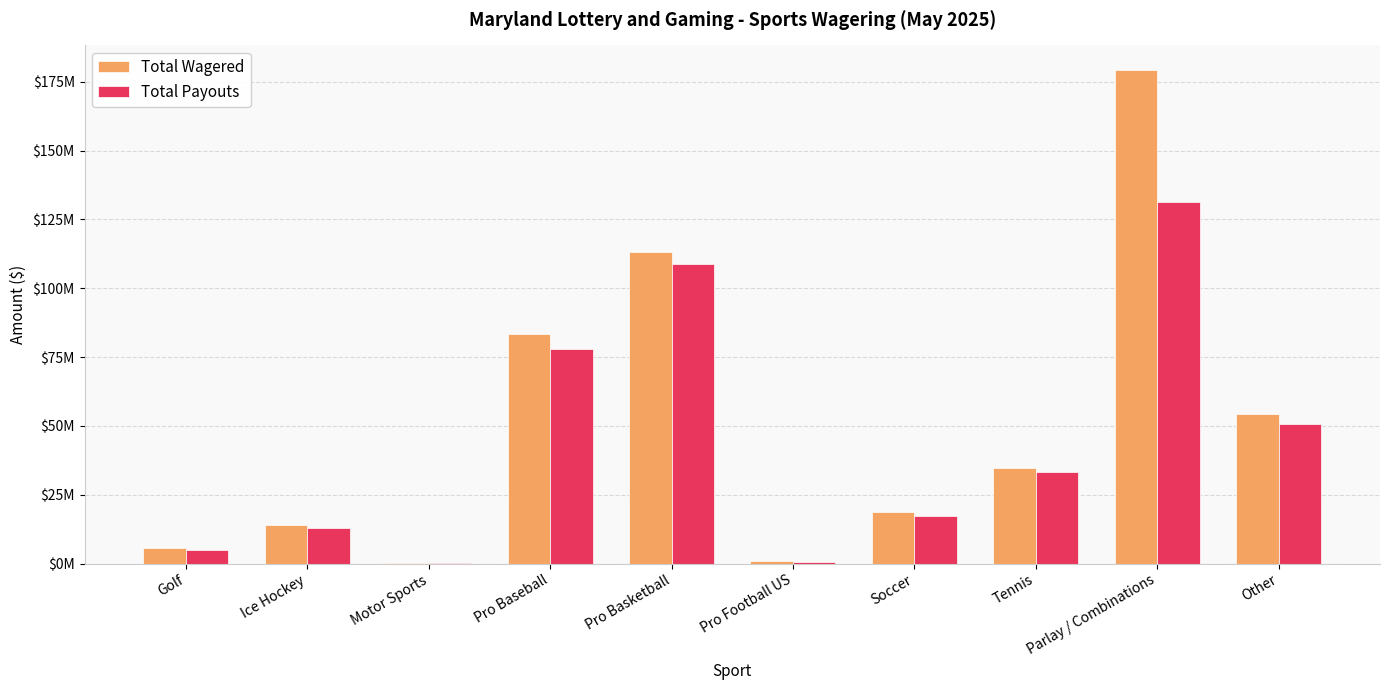

Is the value of Total Wagered at Tennis greater than the value of Total Payouts at Other?

No